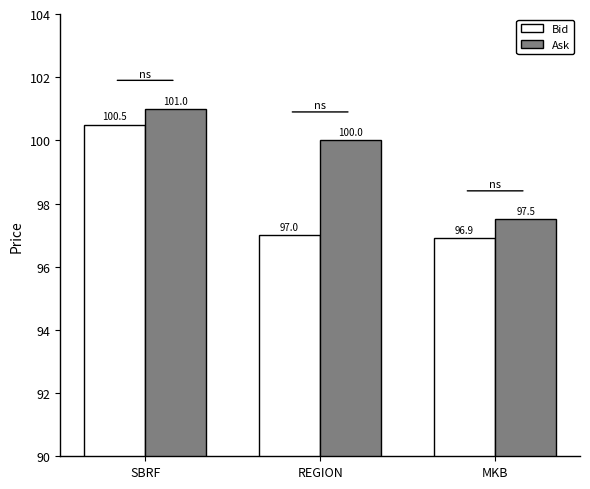

Is it true that Bid equals 96.9 at MKB?

True